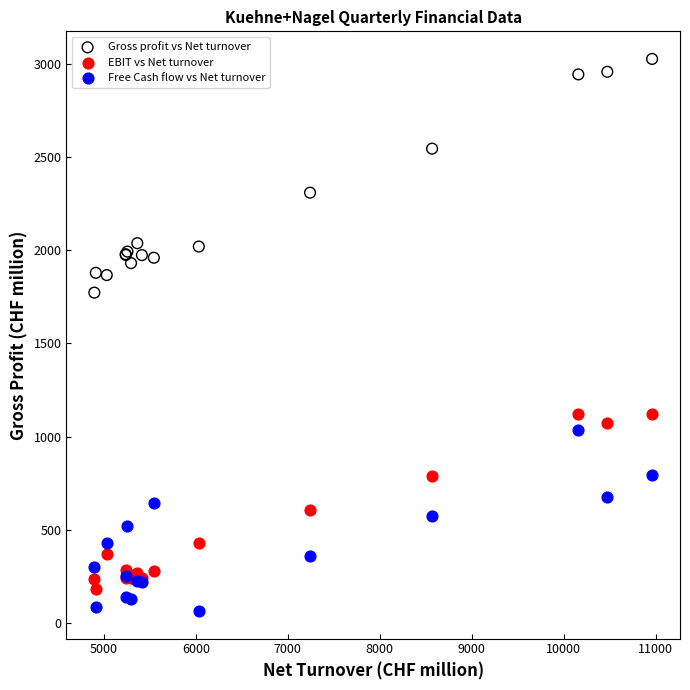

Which series contains the highest Y value?

Gross profit vs Net turnover